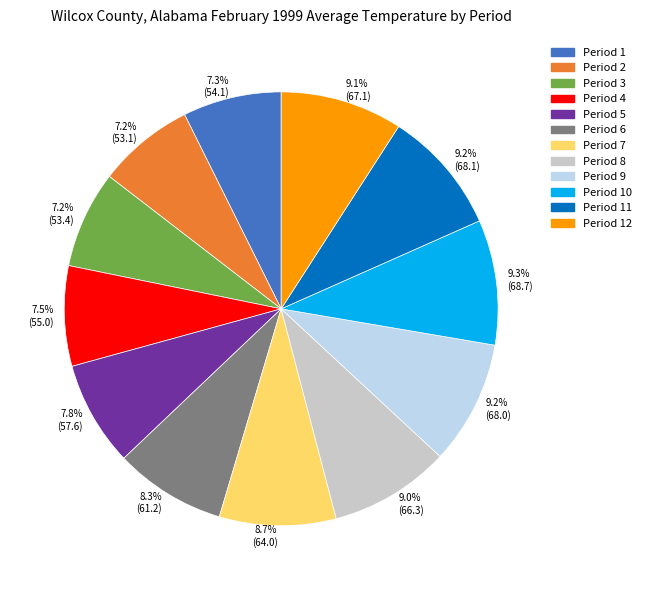

What percentage is the Period 7 slice, to the nearest percent?

9%